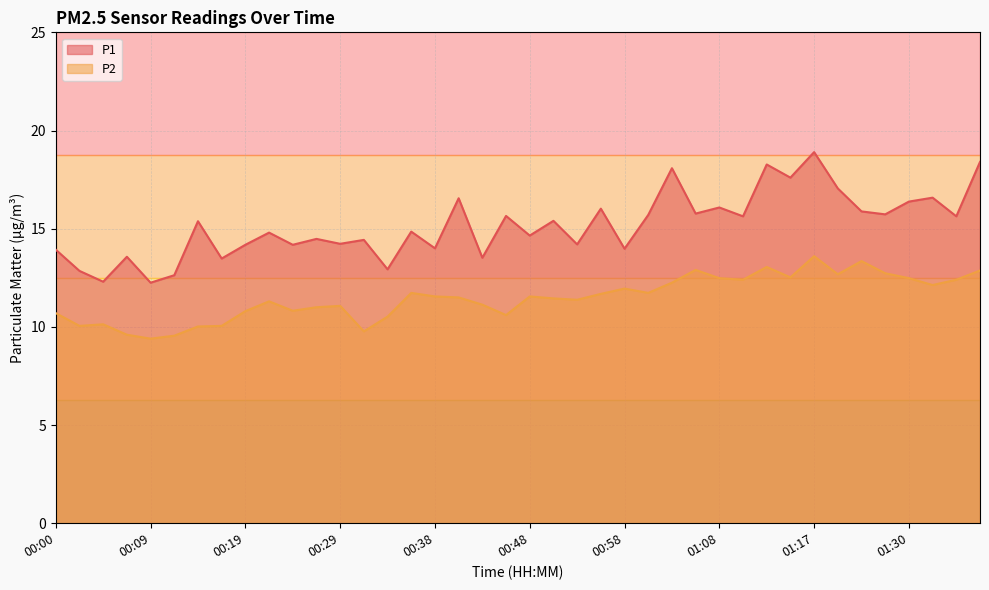

What is the total value across all series at 00:55?

27.7